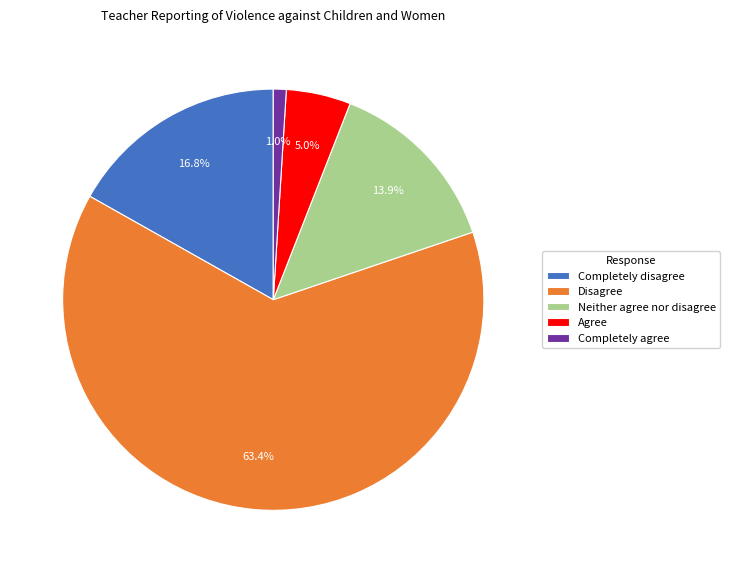

Between Agree and Completely agree, which is larger?

Agree